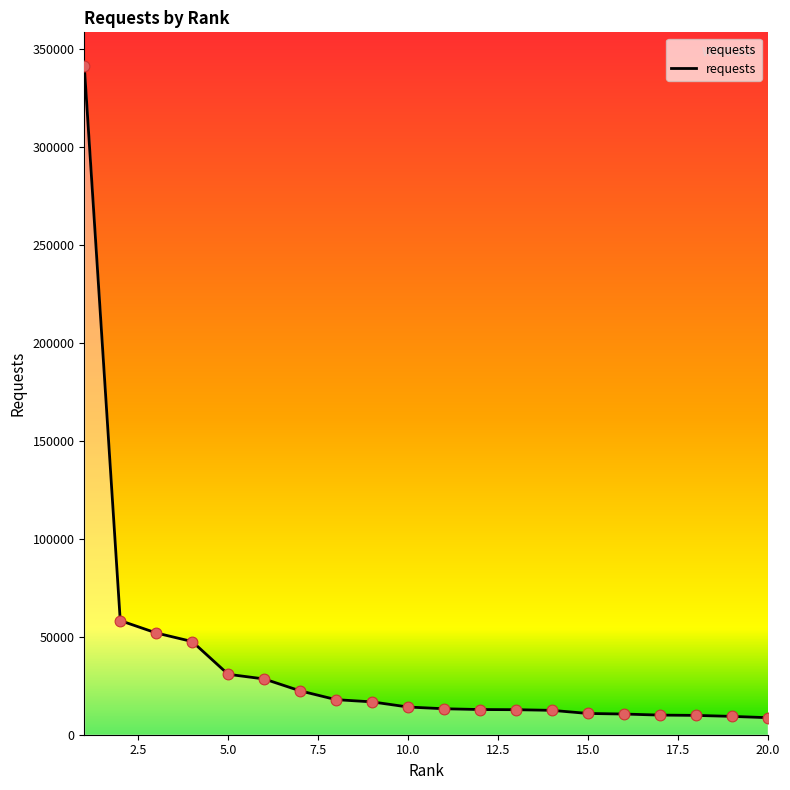

What is the greatest value displayed?

341669